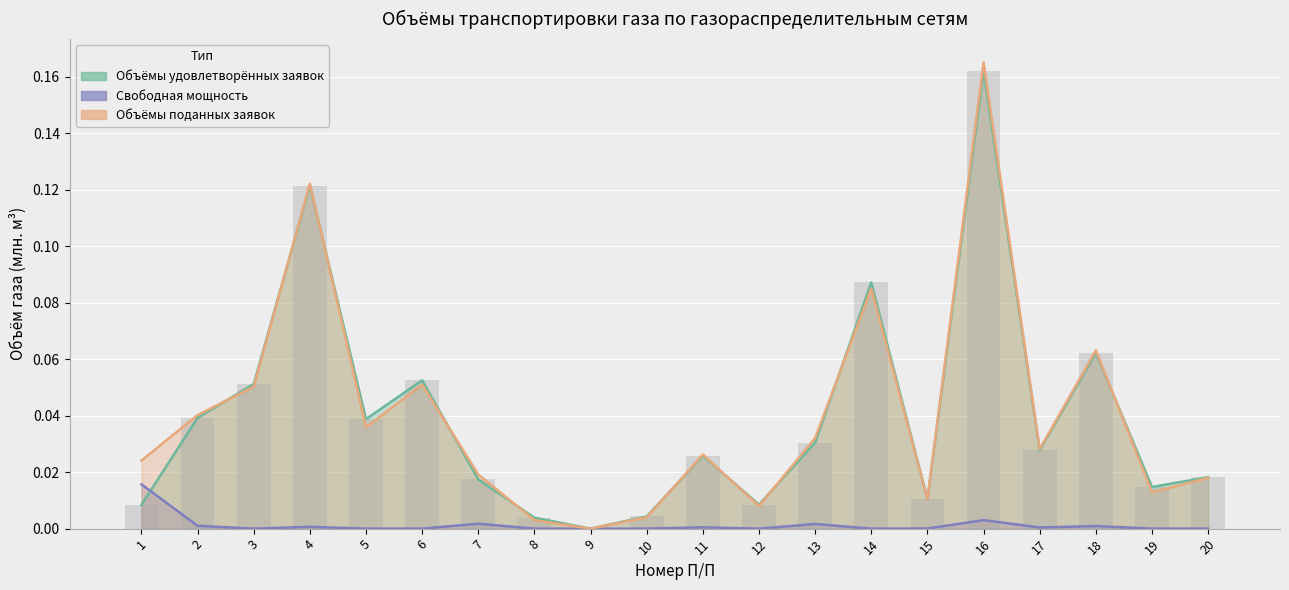

Does the chart contain stacked bars?

No